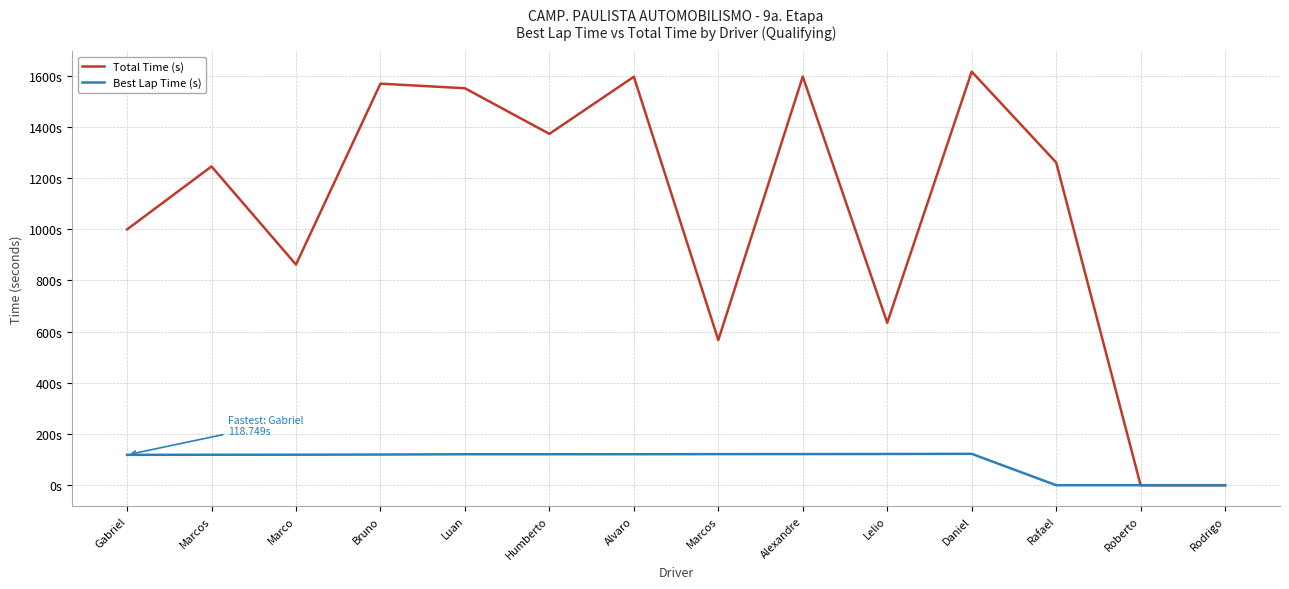

Rank the series at Marcos from highest to lowest value.

Total Time (s), Best Lap Time (s)